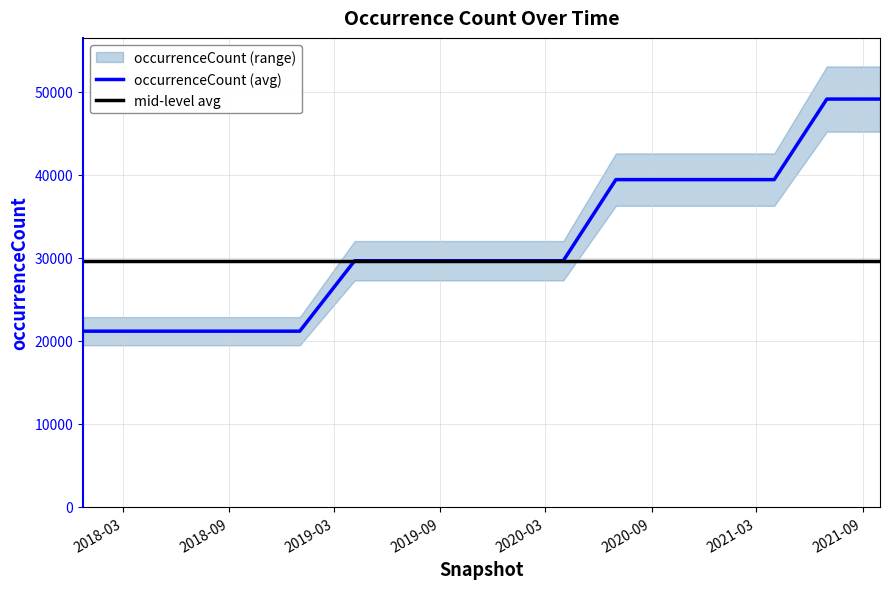

What is the label of the 7th point from the right?

2020-04-01